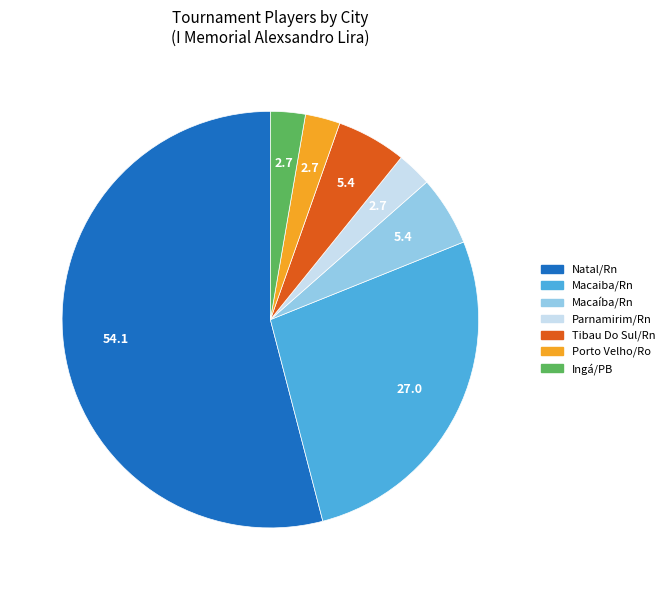

Is the sum of Macaíba/Rn and Parnamirim/Rn greater than half?

No